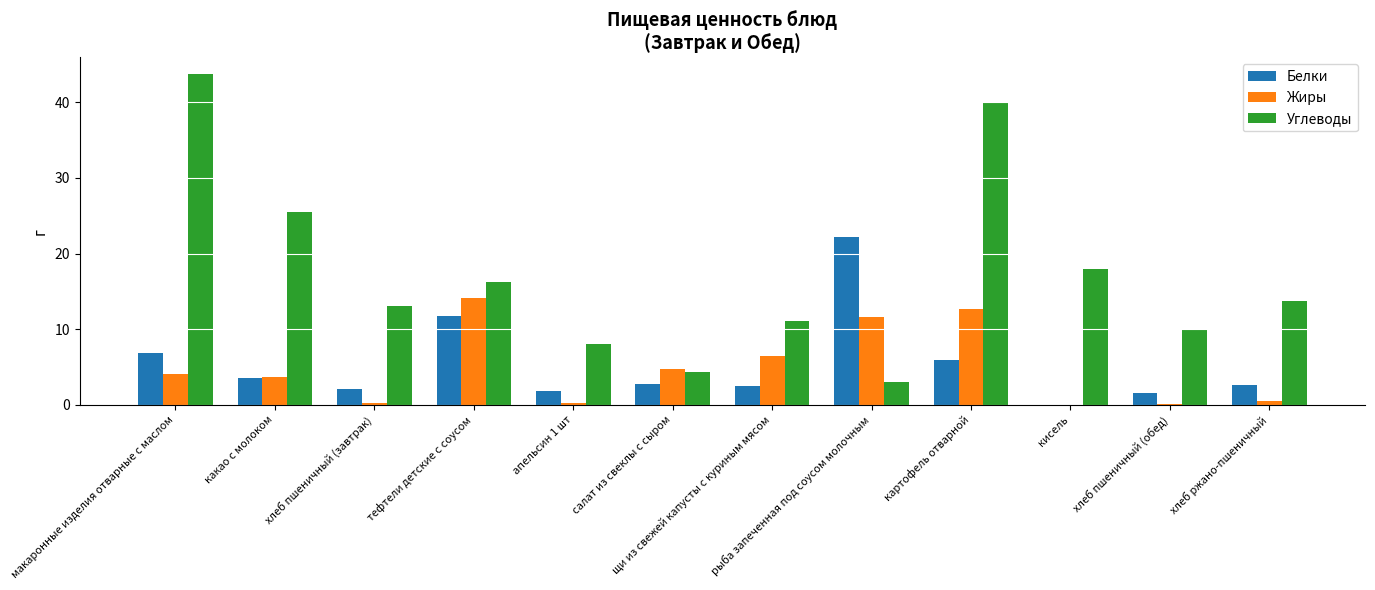

The value of Жиры at рыба запеченная под соусом молочным is 20.7. True or false?

False